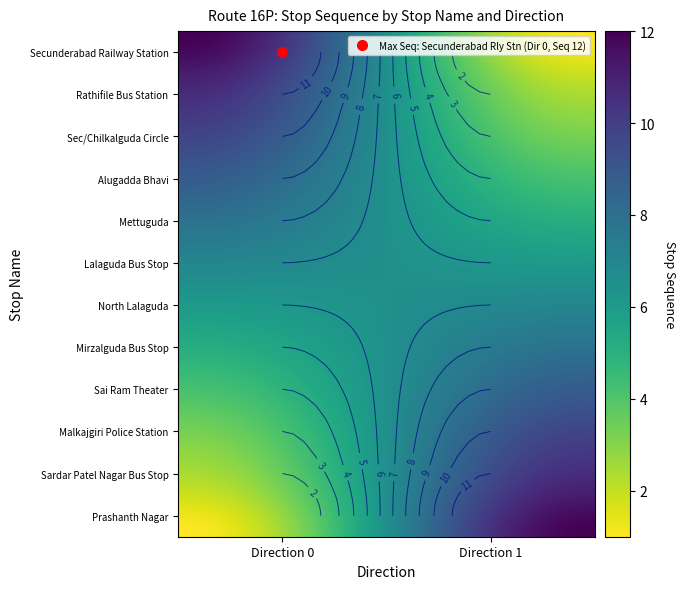

The Lalaguda Bus Stop series shows 6 at Direction 1. True or false?

True